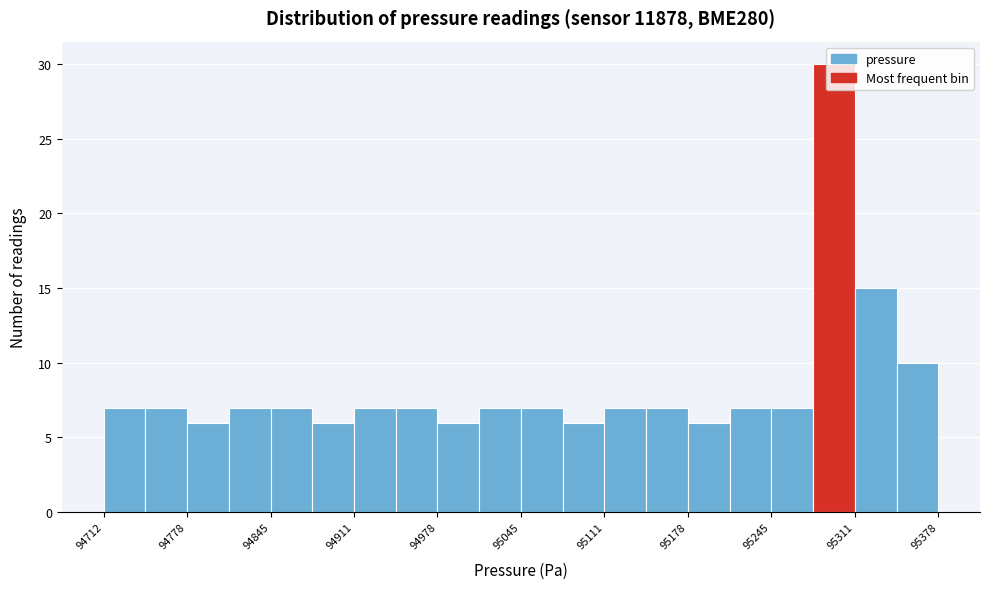

Read against the x-axis, roughly where is the centre of the tallest bar?

95300